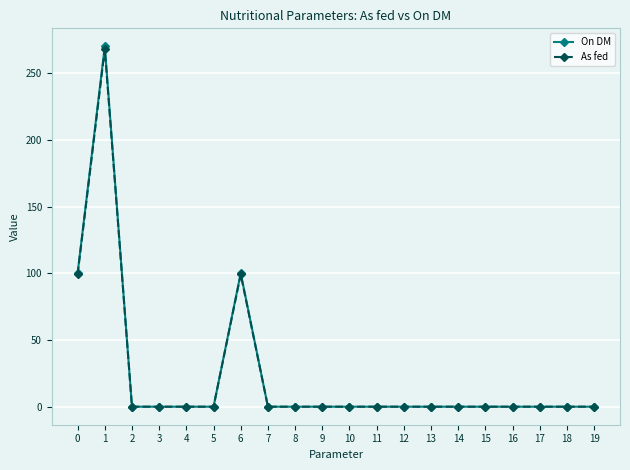

At which category does As fed reach its first local peak?

1